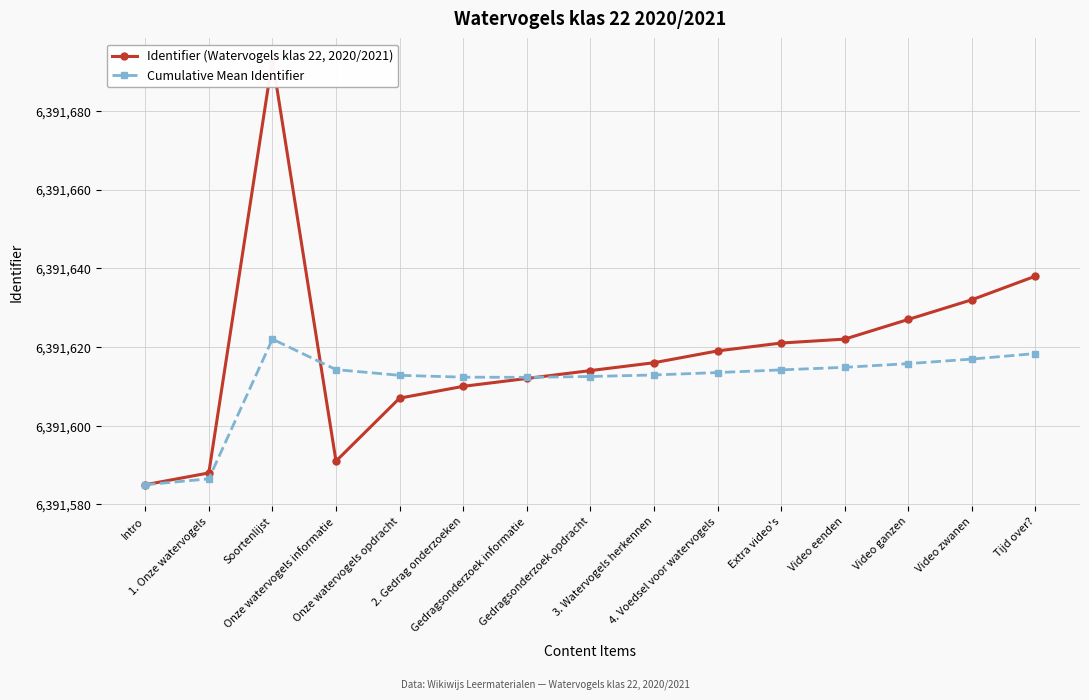

What are all the series names shown in the legend?

Identifier (Watervogels klas 22, 2020/2021), Cumulative Mean Identifier